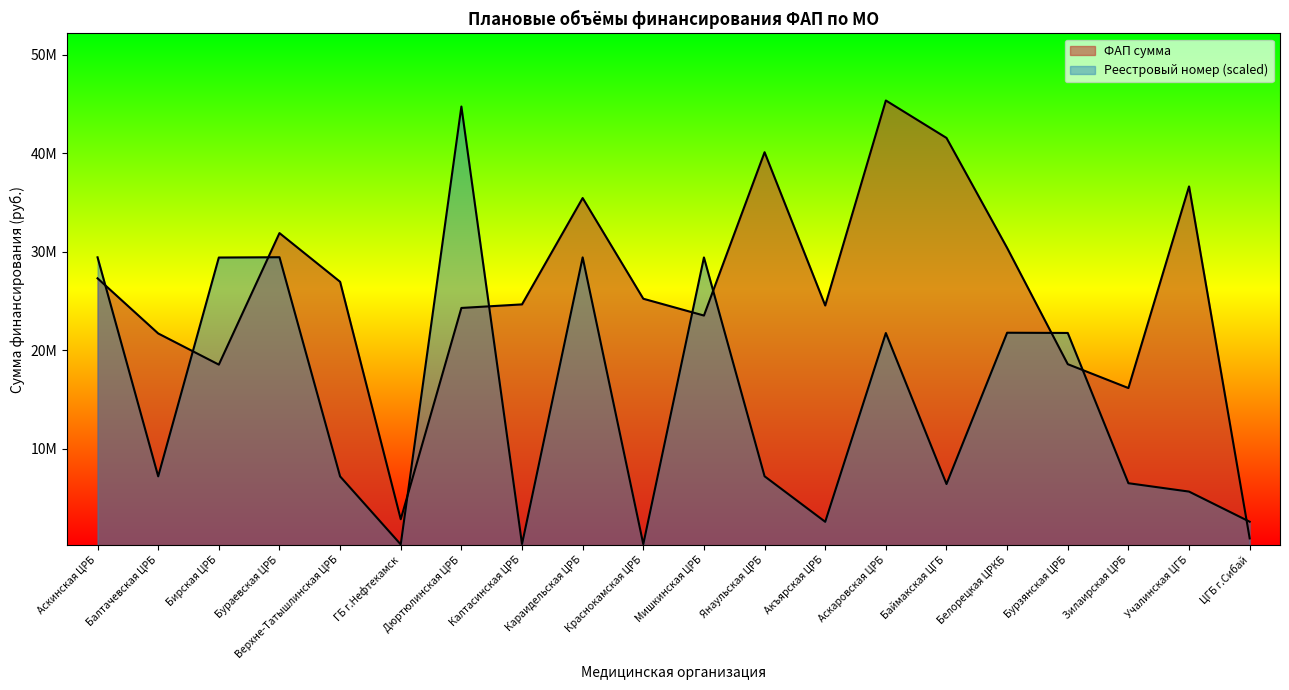

Which series has the largest range (max minus min)?

ФАП сумма